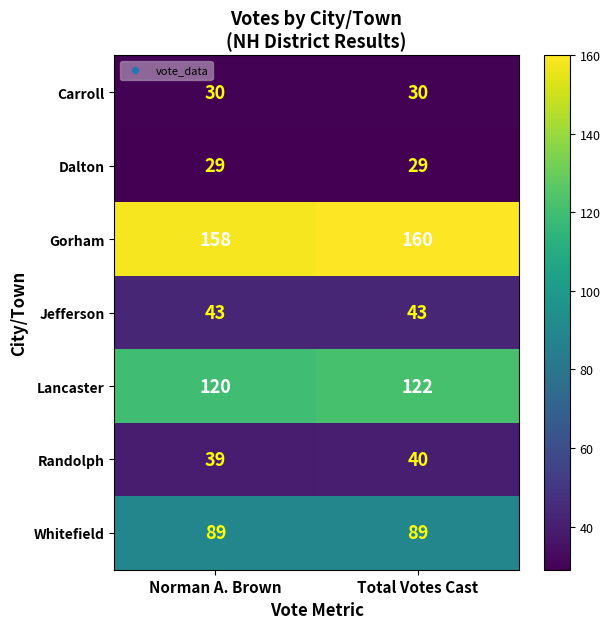

What is the spread (max minus min) of values at Total Votes Cast?

131